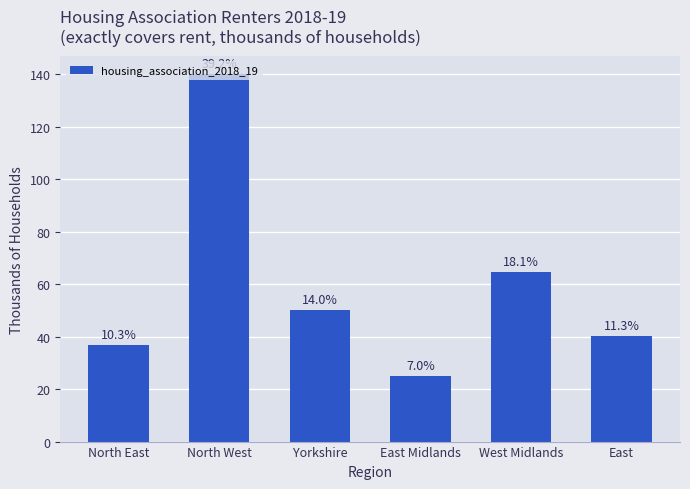

Which has a higher value, East or North East?

East